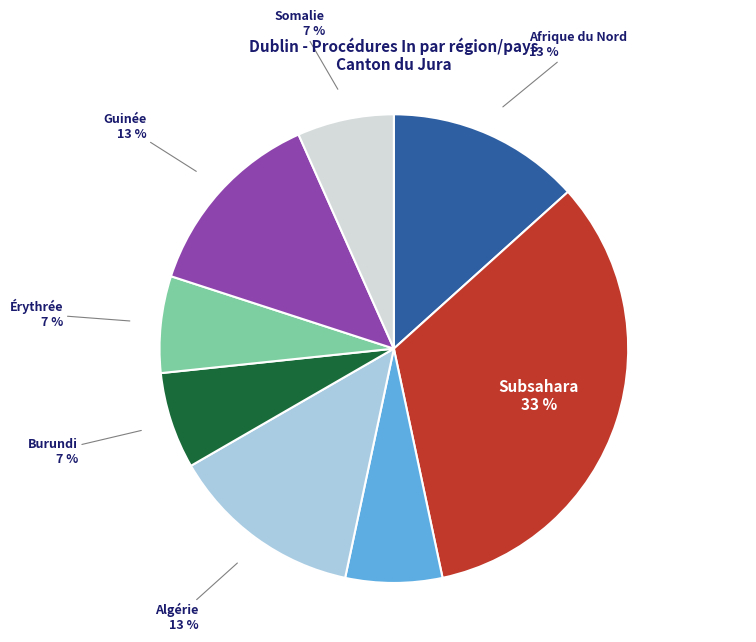

How many slices are in this pie chart?

8